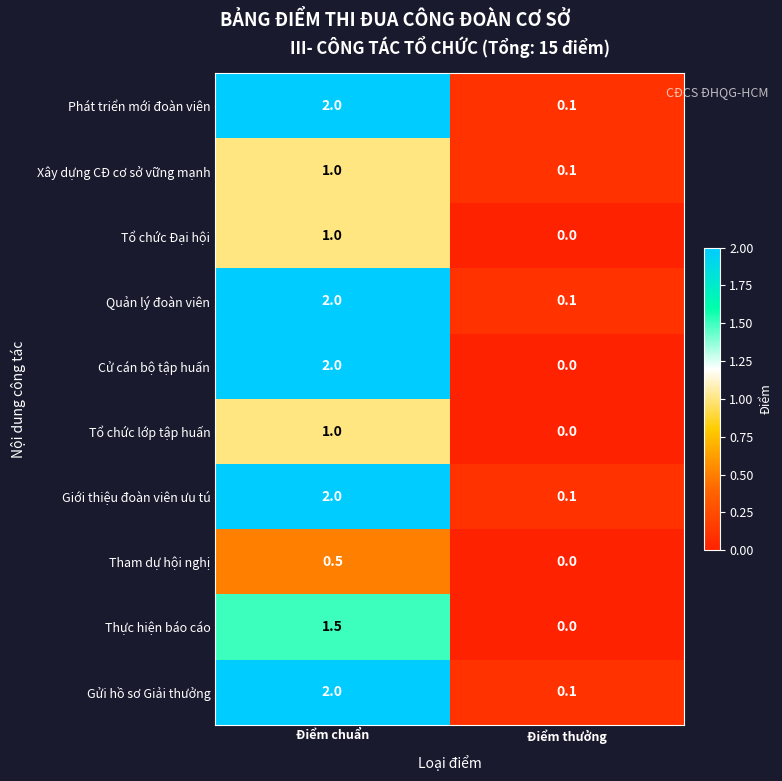

What is the difference between the Xây dựng CĐ cơ sở vững mạnh values at Điểm chuẩn and Điểm thưởng?

0.9